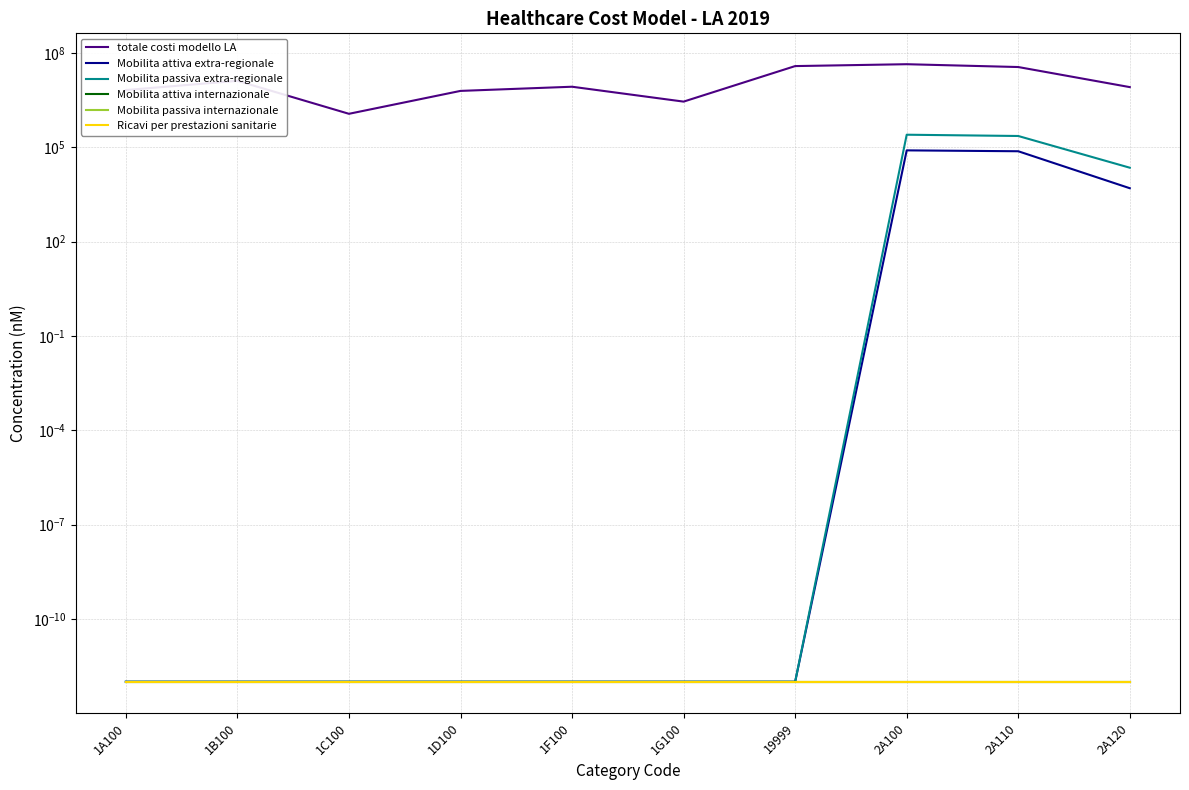

What is the highest value of the Mobilita attiva extra-regionale series?

80000.0